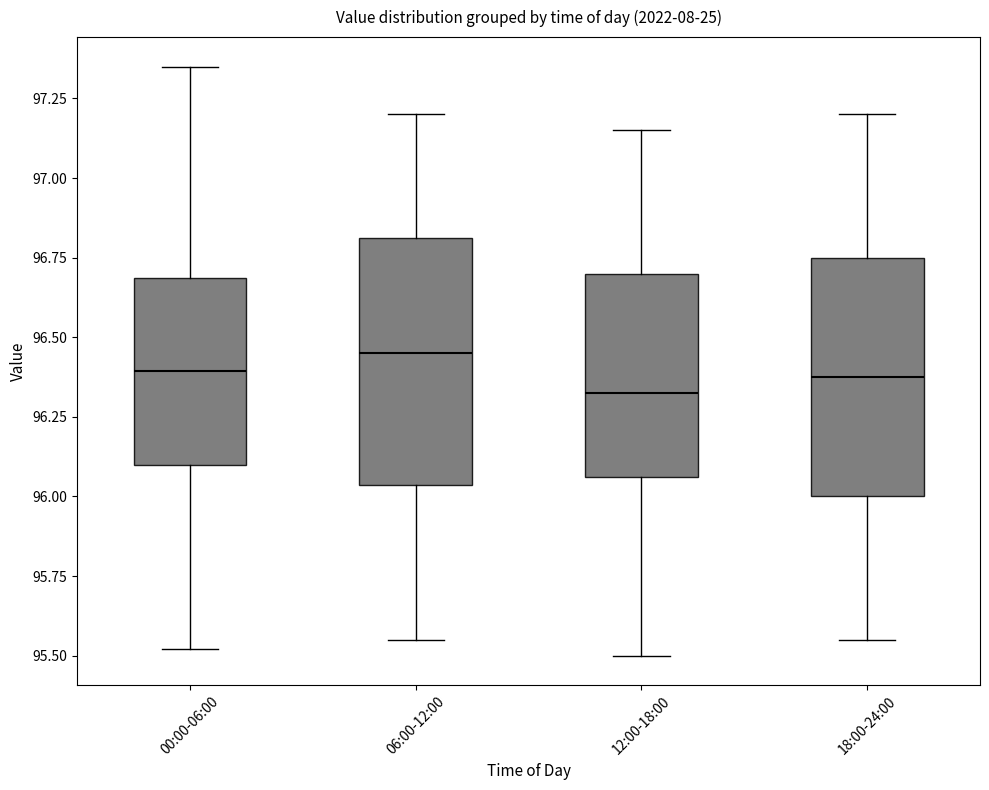

Which box has the highest median line?

06:00-12:00